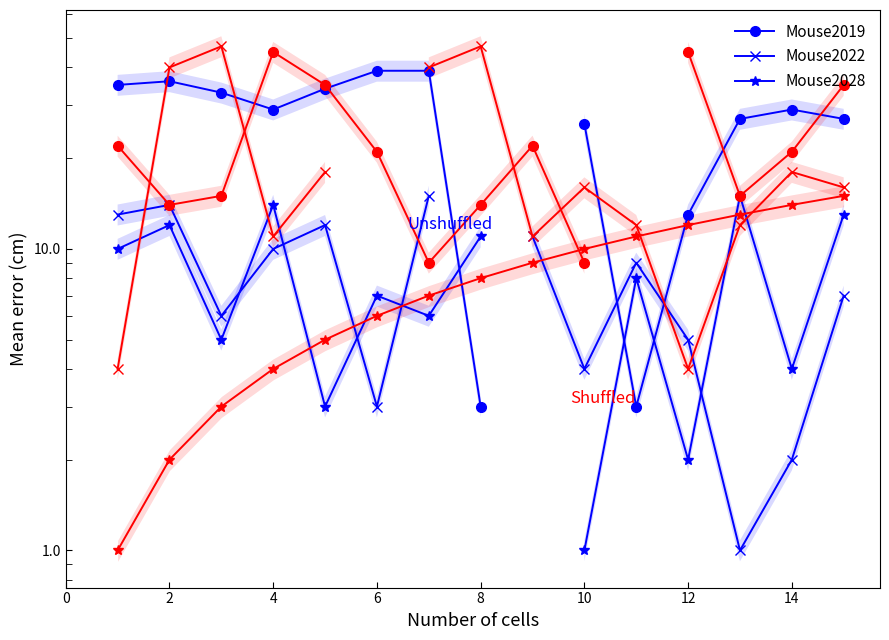

At which category is the sum across all series the highest?

2